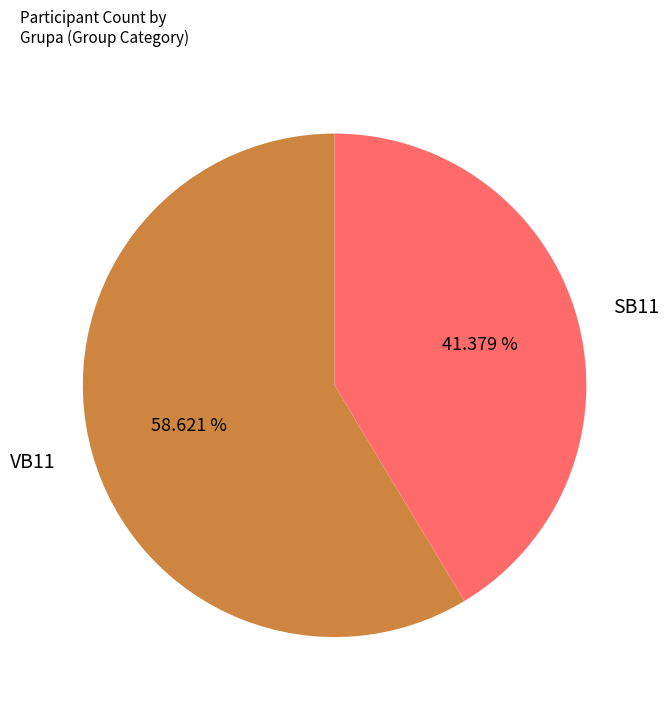

What percentage is the SB11 slice, to the nearest percent?

41%